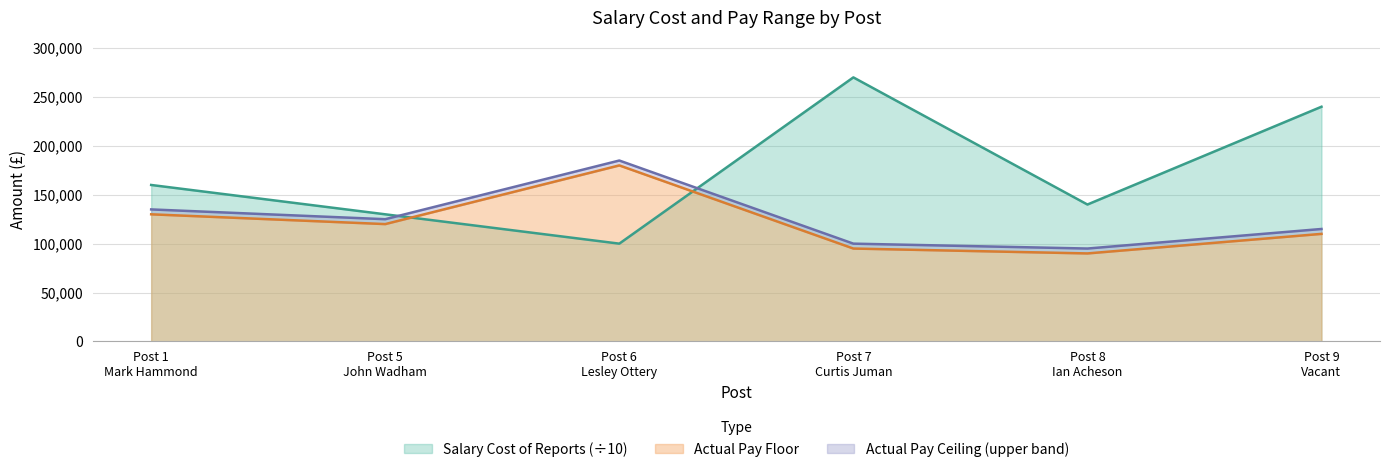

What are all the series names shown in the legend?

Salary Cost of Reports, Actual Pay Floor, Actual Pay Ceiling